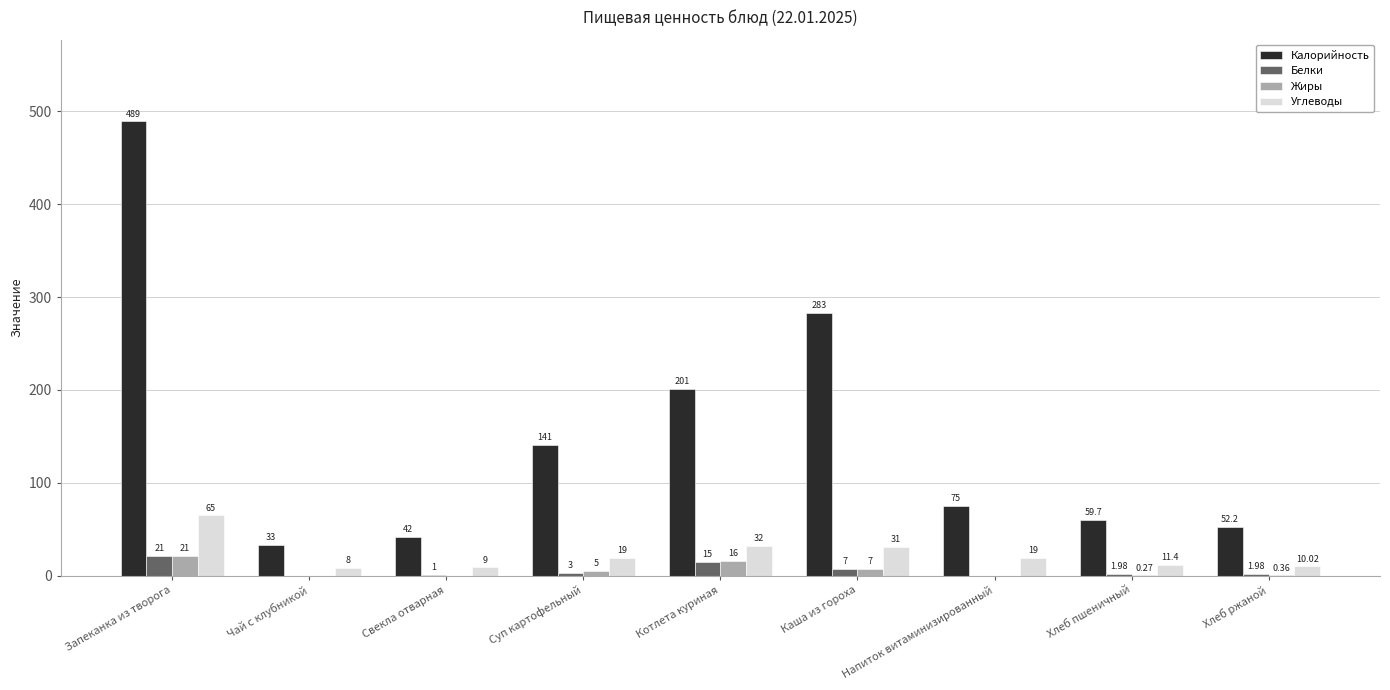

What are all the series names shown in the legend?

Калорийность, Белки, Жиры, Углеводы